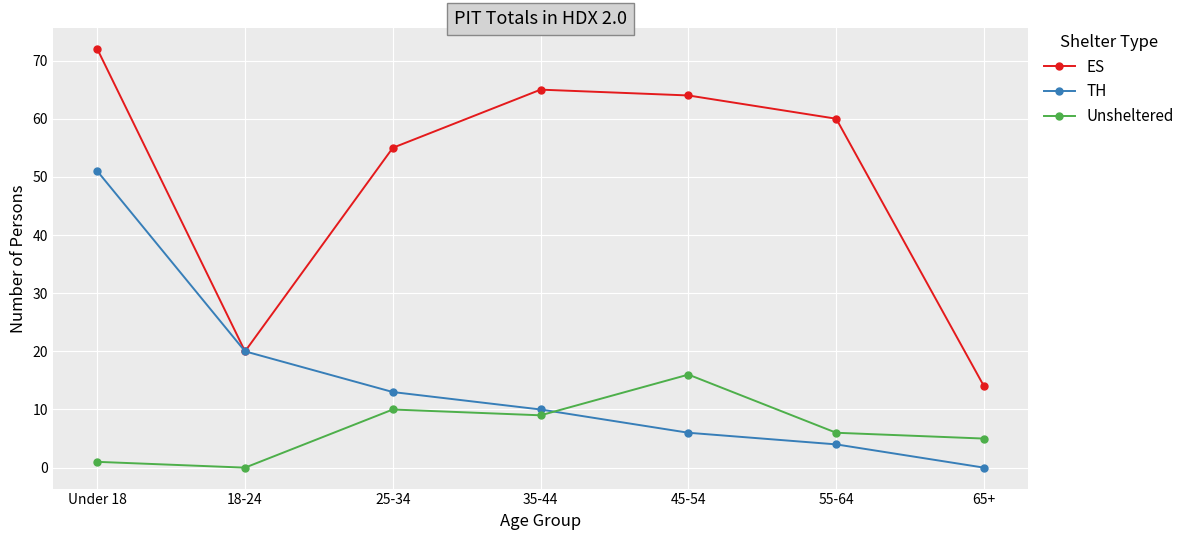

What position from the right is 45-54?

3